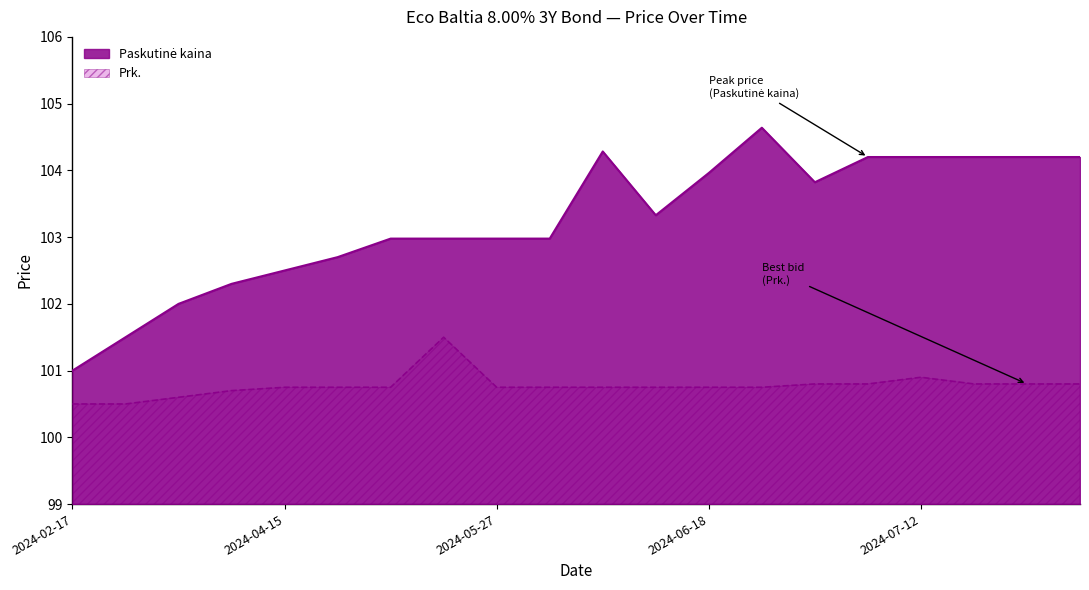

What is the average value of the Paskutinė kaina series?

103.2